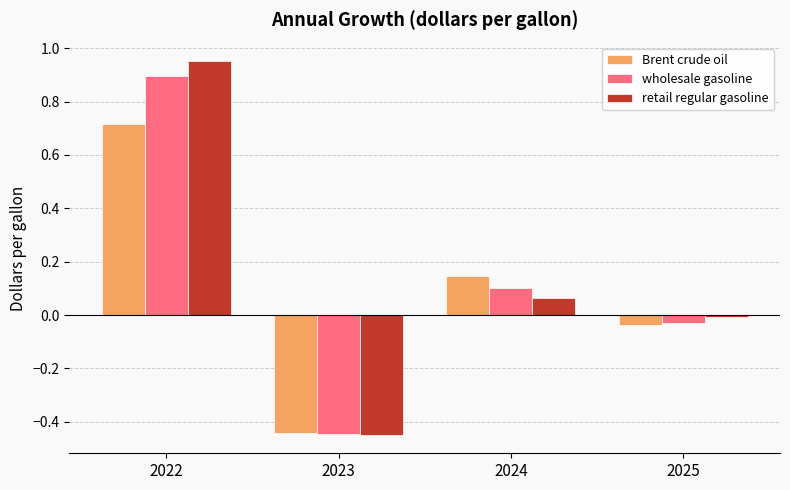

Between 2022 and 2024, which series saw the biggest shift?

retail regular gasoline